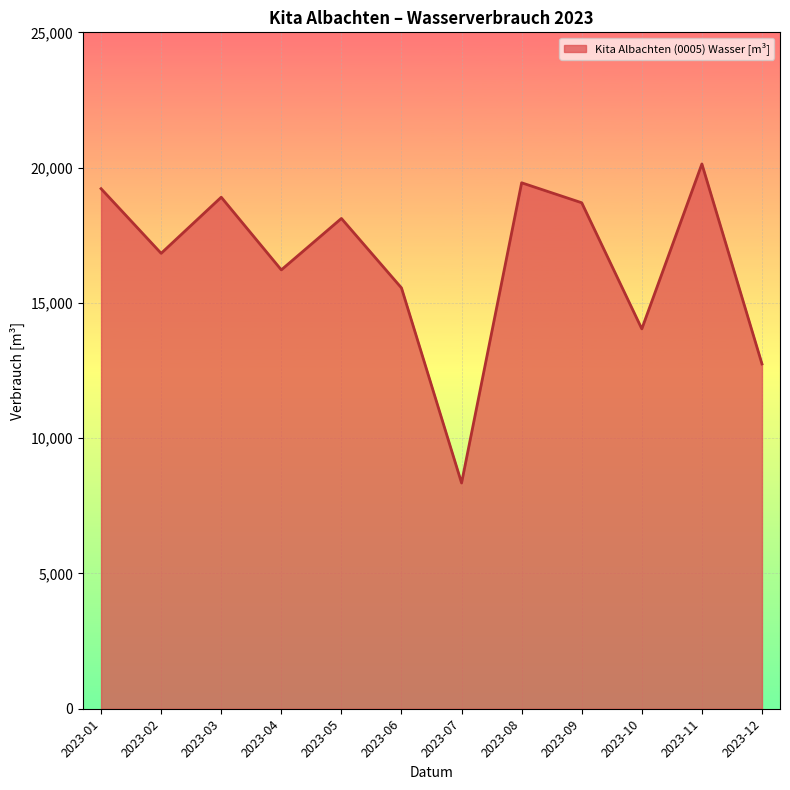

What is the average value?

16521